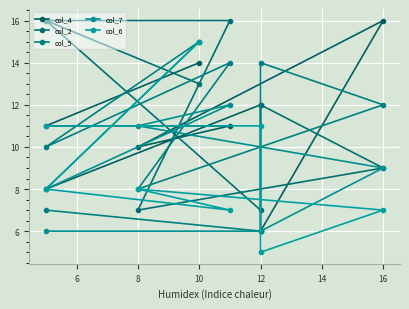

Reading left to right, transcribe all the data shown in this chart.

col_4: 8	12	6	16	10	11	11	14
col_2: 16	7	12	9	7	16	16	13
col_5: 7	6	14	12	8	14	10	15
col_7: 6	6	6	9	11	12	8	15
col_6: 11	11	5	7	8	7	8	15